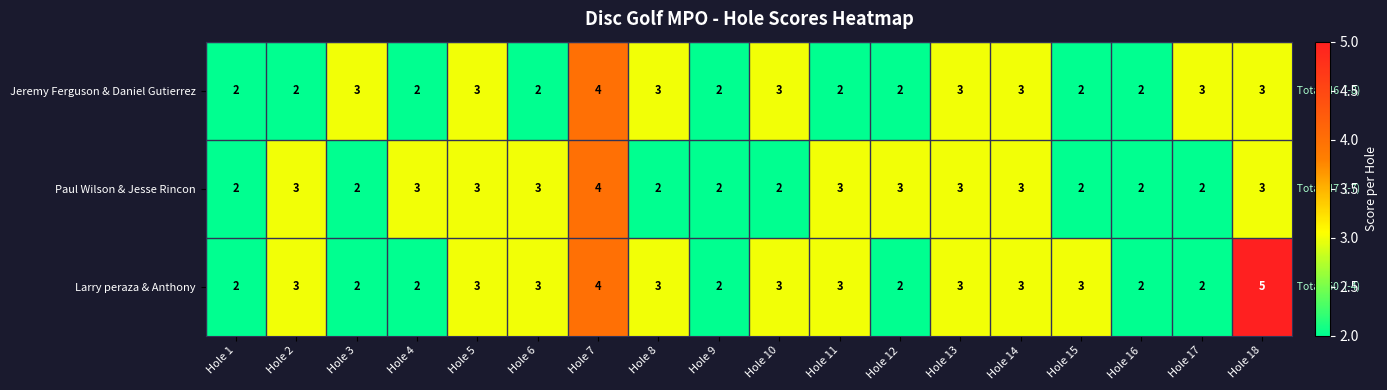

At which category is the sum across all series the highest?

Hole 7